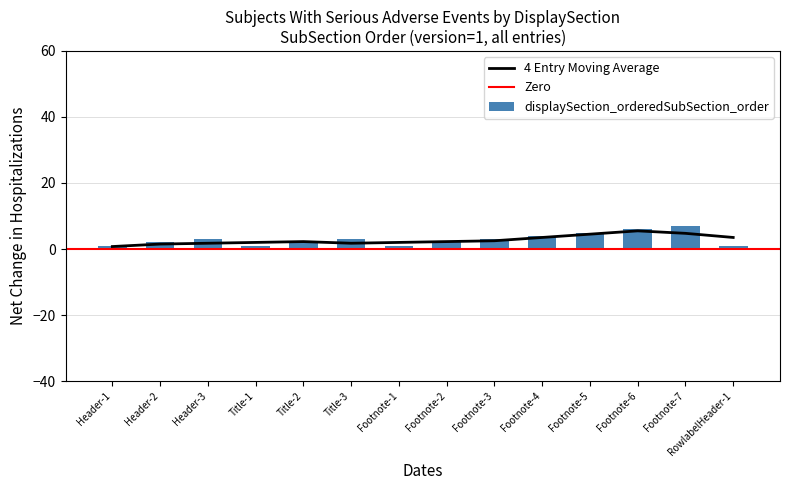

True or false: the data shows 7 at Footnote-5.

False